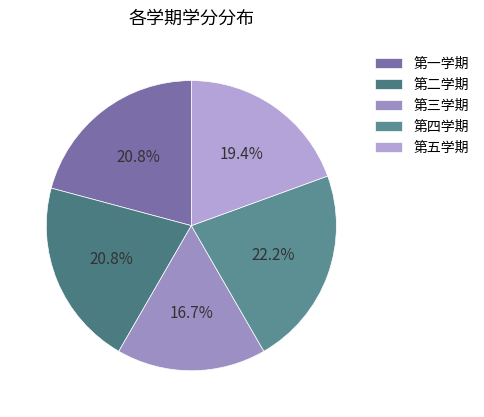

True or false: 第二学期 accounts for 14% of the total.

False